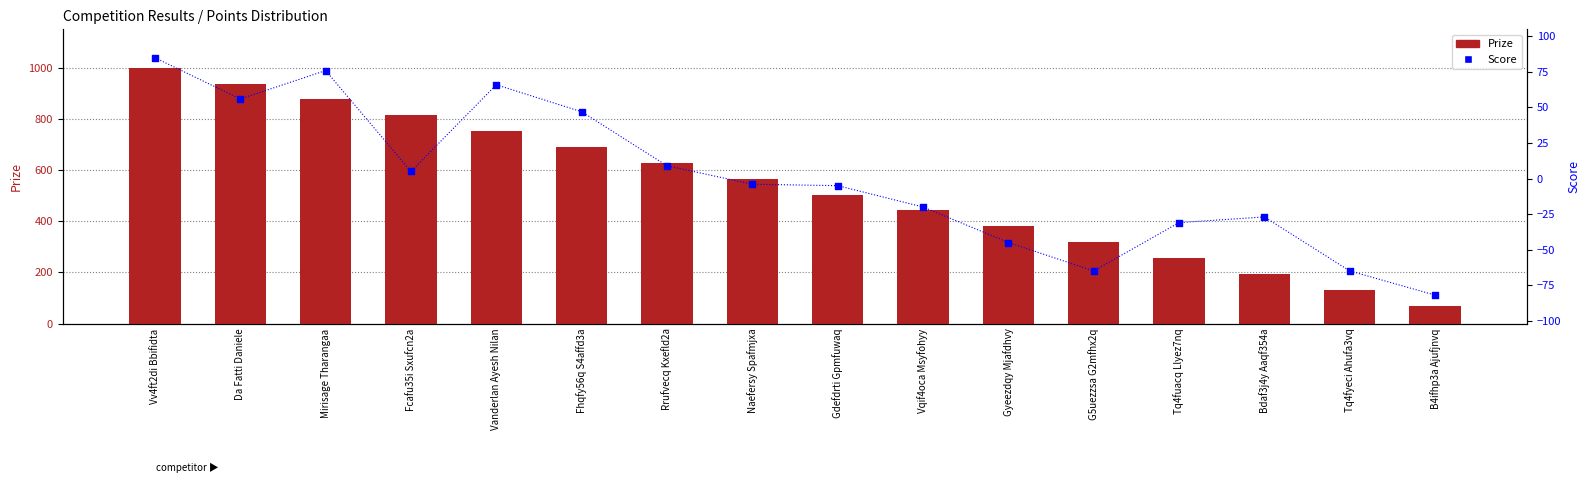

Which series contains the lowest Y value?

Score